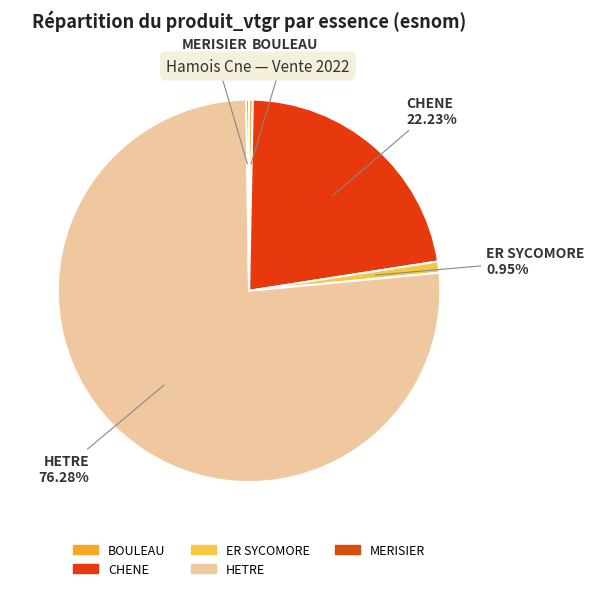

To the nearest percent, what is the difference between the CHENE and BOULEAU slice percentages?

22%